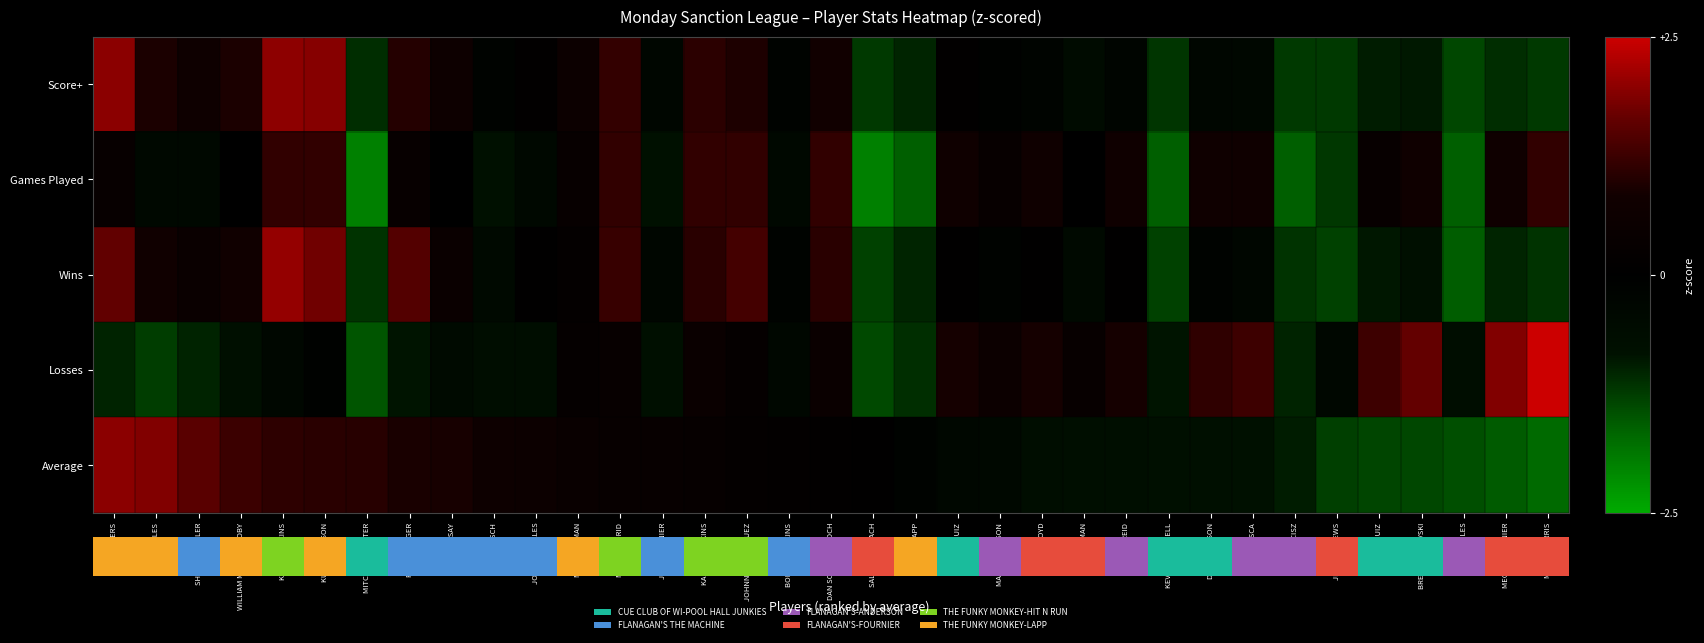

Reading left to right, list all the values displayed in this chart.

Score+: MIKE ENTERS=2.0	JON GILES=0.9	SHAWN MUELLER=0.7	WILLIAM MUELLER TOBY=0.9	KEITH HUNKINS=2.0	KURT JENNISON=1.9	MITCH SHOWALTER=-1.1	PAT BELANGER=1.0	JIM GESSAY=0.7	MIKE FRISCH=-0.2	JOHN GONZALES=0.1	MATT KITZMAN=0.6	MARIO MADRID=1.2	JEFF FOURNIER=-0.3	KAIDEN HUNKINS=1.1	JOHNNIE RODRIQUEZ=1.0	BONNIE HUNKINS=-0.1	DAN SCHARENBROCH=0.8	SALLY STEINBACH=-1.2	RALPH LAPP=-1.0	JOSE RUIZ=0.1	MARK ANDERSON=-0.1	NEWLY BOYD=-0.2	KATIE TIEMAN=-0.6	DAN REID=-0.3	KEVIN O CONNELL=-1.2	DYLAN ALLISON=-0.3	RALPH MOSCA=-0.4	JARED CISZ=-1.2	JEAN MATHEWS=-1.2	RICKY RUIZ=-1.0	BRENT CARLOVSKI=-0.9	JESSI MIRELES=-1.4	MEGAN FOURNIER=-1.1	MARIAN FARRIS=-1.2
Games Played: MIKE ENTERS=0.4	JON GILES=-0.4	SHAWN MUELLER=-0.4	WILLIAM MUELLER TOBY=-0.0	KEITH HUNKINS=1.1	KURT JENNISON=1.1	MITCH SHOWALTER=-2.0	PAT BELANGER=0.4	JIM GESSAY=-0.0	MIKE FRISCH=-0.8	JOHN GONZALES=-0.4	MATT KITZMAN=0.4	MARIO MADRID=1.1	JEFF FOURNIER=-0.8	KAIDEN HUNKINS=1.1	JOHNNIE RODRIQUEZ=1.1	BONNIE HUNKINS=-0.4	DAN SCHARENBROCH=1.1	SALLY STEINBACH=-2.0	RALPH LAPP=-1.6	JOSE RUIZ=0.7	MARK ANDERSON=0.4	NEWLY BOYD=0.7	KATIE TIEMAN=-0.0	DAN REID=0.7	KEVIN O CONNELL=-1.6	DYLAN ALLISON=0.7	RALPH MOSCA=0.7	JARED CISZ=-1.6	JEAN MATHEWS=-1.2	RICKY RUIZ=0.4	BRENT CARLOVSKI=0.7	JESSI MIRELES=-1.6	MEGAN FOURNIER=0.7	MARIAN FARRIS=1.1
Wins: MIKE ENTERS=1.6	JON GILES=0.8	SHAWN MUELLER=0.5	WILLIAM MUELLER TOBY=0.8	KEITH HUNKINS=2.0	KURT JENNISON=1.8	MITCH SHOWALTER=-1.2	PAT BELANGER=1.5	JIM GESSAY=0.5	MIKE FRISCH=-0.5	JOHN GONZALES=0.1	MATT KITZMAN=0.2	MARIO MADRID=1.2	JEFF FOURNIER=-0.3	KAIDEN HUNKINS=1.1	JOHNNIE RODRIQUEZ=1.3	BONNIE HUNKINS=-0.2	DAN SCHARENBROCH=1.1	SALLY STEINBACH=-1.3	RALPH LAPP=-1.0	JOSE RUIZ=0.1	MARK ANDERSON=-0.2	NEWLY BOYD=0.1	KATIE TIEMAN=-0.5	DAN REID=0.1	KEVIN O CONNELL=-1.3	DYLAN ALLISON=-0.2	RALPH MOSCA=-0.3	JARED CISZ=-1.2	JEAN MATHEWS=-1.3	RICKY RUIZ=-0.9	BRENT CARLOVSKI=-0.7	JESSI MIRELES=-1.6	MEGAN FOURNIER=-1.0	MARIAN FARRIS=-1.2
Losses: MIKE ENTERS=-1.0	JON GILES=-1.3	SHAWN MUELLER=-1.0	WILLIAM MUELLER TOBY=-0.8	KEITH HUNKINS=-0.4	KURT JENNISON=-0.1	MITCH SHOWALTER=-1.5	PAT BELANGER=-0.9	JIM GESSAY=-0.5	MIKE FRISCH=-0.6	JOHN GONZALES=-0.6	MATT KITZMAN=0.3	MARIO MADRID=0.4	JEFF FOURNIER=-0.8	KAIDEN HUNKINS=0.5	JOHNNIE RODRIQUEZ=0.3	BONNIE HUNKINS=-0.4	DAN SCHARENBROCH=0.5	SALLY STEINBACH=-1.4	RALPH LAPP=-1.1	JOSE RUIZ=0.9	MARK ANDERSON=0.6	NEWLY BOYD=0.9	KATIE TIEMAN=0.4	DAN REID=0.9	KEVIN O CONNELL=-0.9	DYLAN ALLISON=1.1	RALPH MOSCA=1.3	JARED CISZ=-1.0	JEAN MATHEWS=-0.4	RICKY RUIZ=1.3	BRENT CARLOVSKI=1.6	JESSI MIRELES=-0.6	MEGAN FOURNIER=1.9	MARIAN FARRIS=2.5
Average: MIKE ENTERS=2.0	JON GILES=1.9	SHAWN MUELLER=1.5	WILLIAM MUELLER TOBY=1.2	KEITH HUNKINS=1.1	KURT JENNISON=1.1	MITCH SHOWALTER=1.0	PAT BELANGER=0.9	JIM GESSAY=0.9	MIKE FRISCH=0.7	JOHN GONZALES=0.6	MATT KITZMAN=0.5	MARIO MADRID=0.4	JEFF FOURNIER=0.4	KAIDEN HUNKINS=0.3	JOHNNIE RODRIQUEZ=0.2	BONNIE HUNKINS=0.2	DAN SCHARENBROCH=0.1	SALLY STEINBACH=0.1	RALPH LAPP=-0.1	JOSE RUIZ=-0.4	MARK ANDERSON=-0.4	NEWLY BOYD=-0.7	KATIE TIEMAN=-0.7	DAN REID=-0.7	KEVIN O CONNELL=-0.7	DYLAN ALLISON=-0.8	RALPH MOSCA=-0.8	JARED CISZ=-0.9	JEAN MATHEWS=-1.3	RICKY RUIZ=-1.3	BRENT CARLOVSKI=-1.4	JESSI MIRELES=-1.4	MEGAN FOURNIER=-1.6	MARIAN FARRIS=-1.7